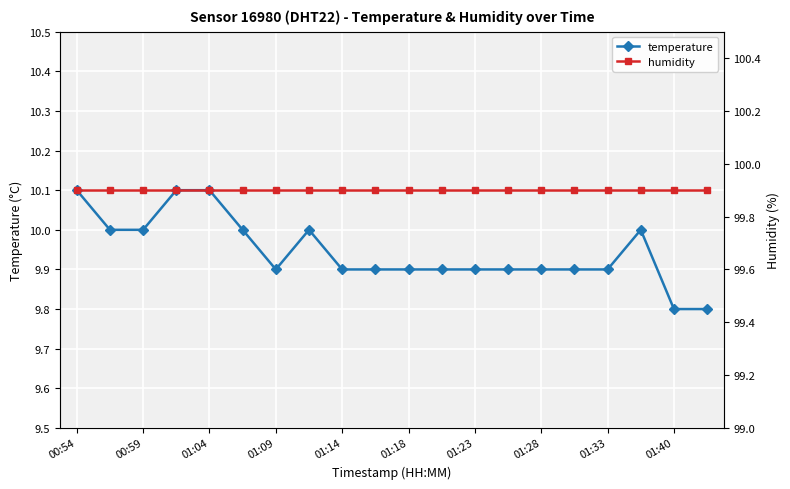

True or false: temperature and humidity intersect in this chart.

False